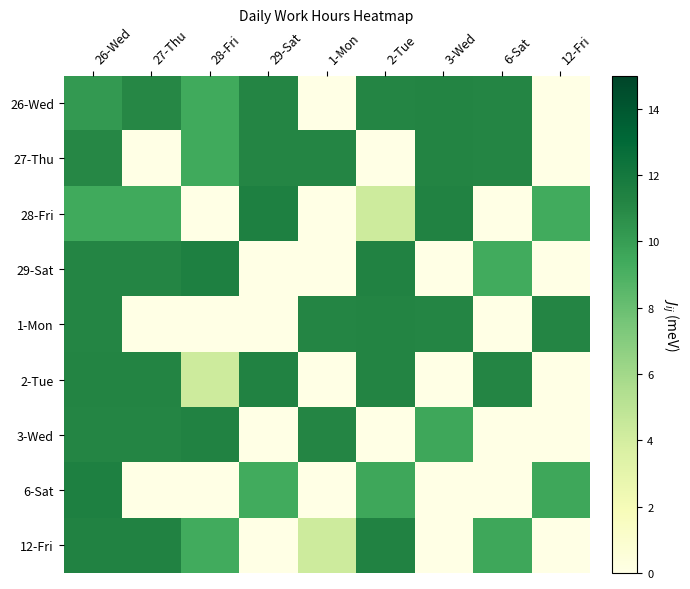

Between 6-Sat and 27-Thu, which is larger?

6-Sat